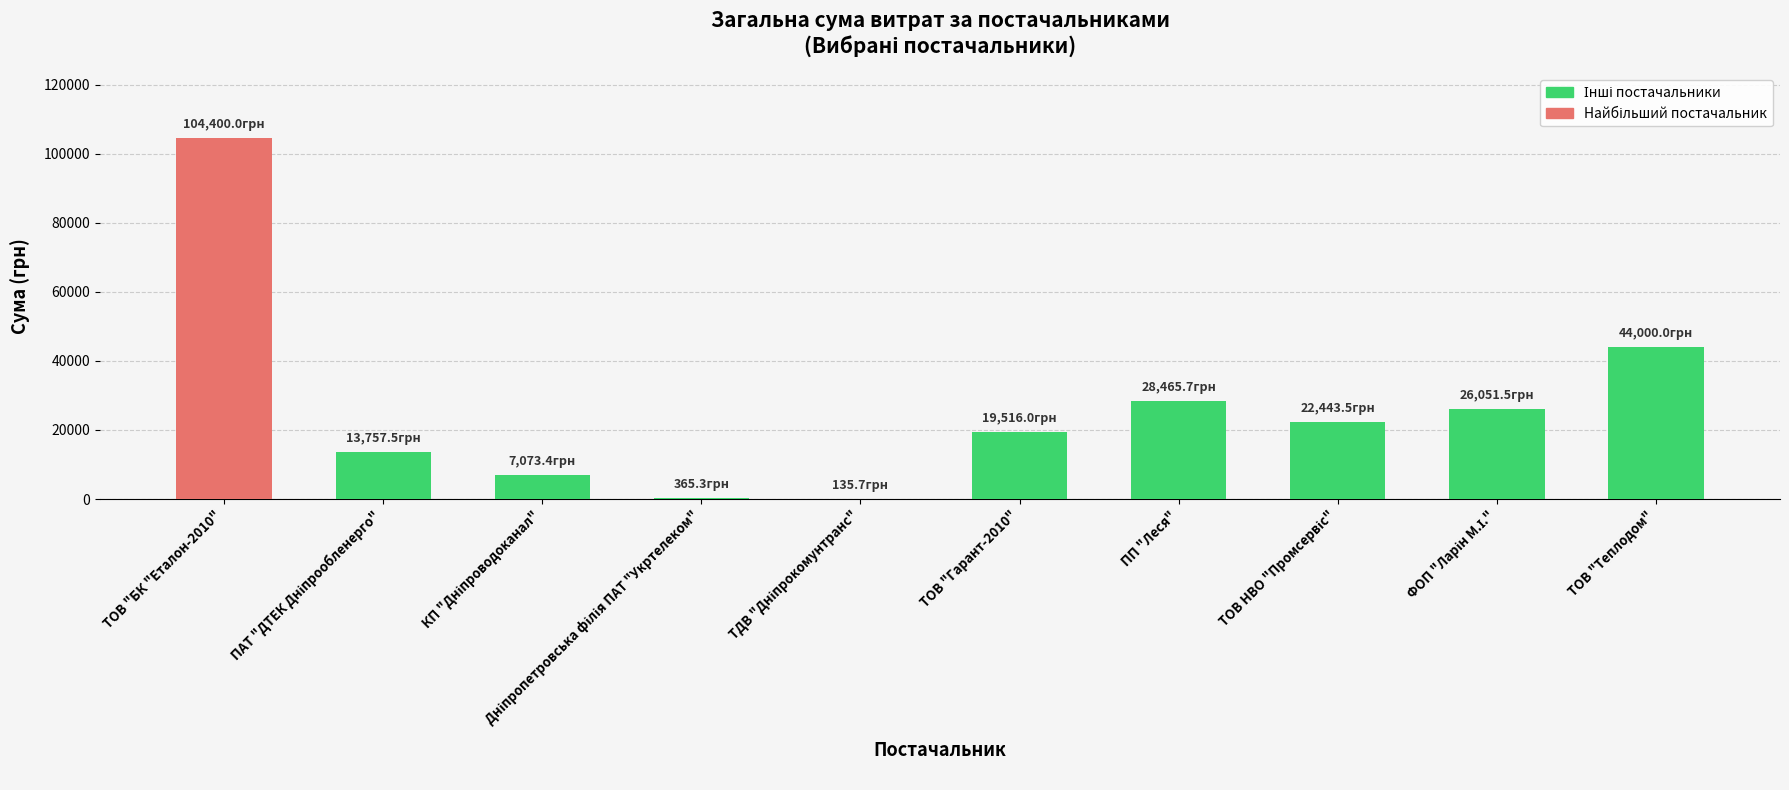

At which label is the value closest to 52267?

ТОВ "Теплодом"